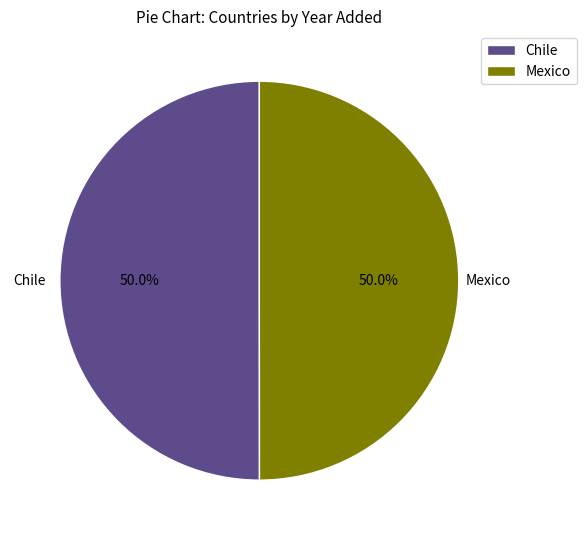

What is the ratio of the value at Chile to the value at Mexico?

1.0